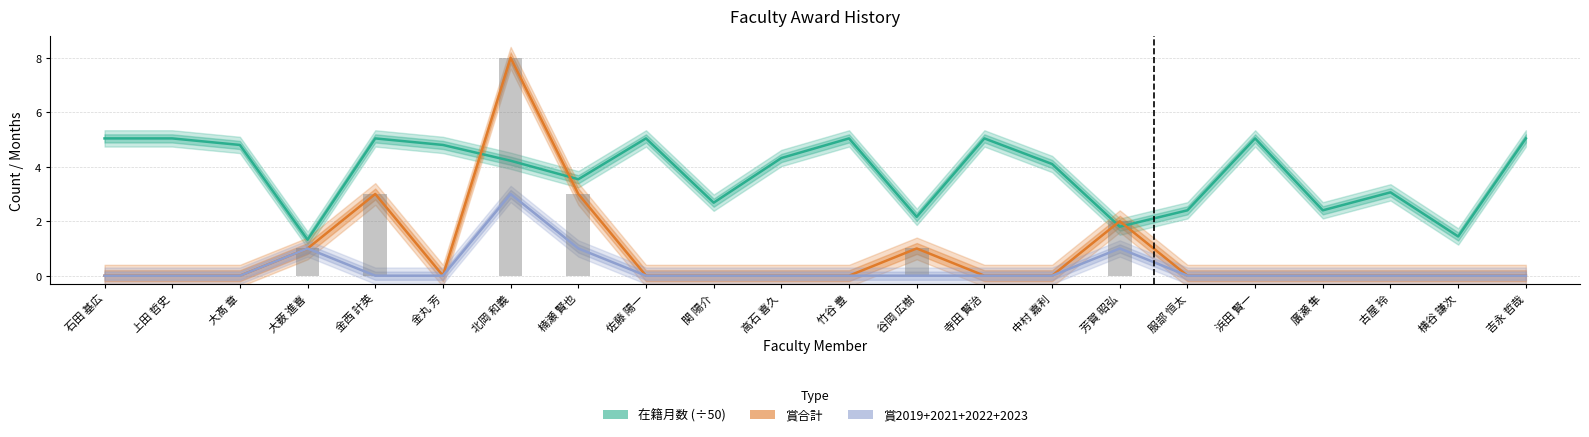

At which category does the chart reach its minimum across all series?

石田 基広